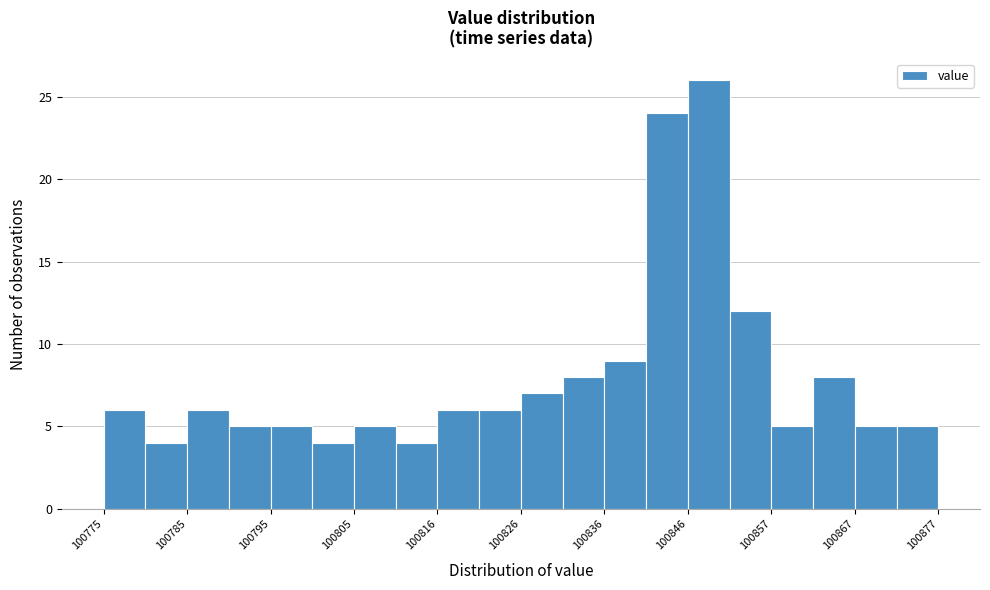

Around what value on the x-axis is the tallest bar? Give the approximate position of its centre, as read against the axis.

100850